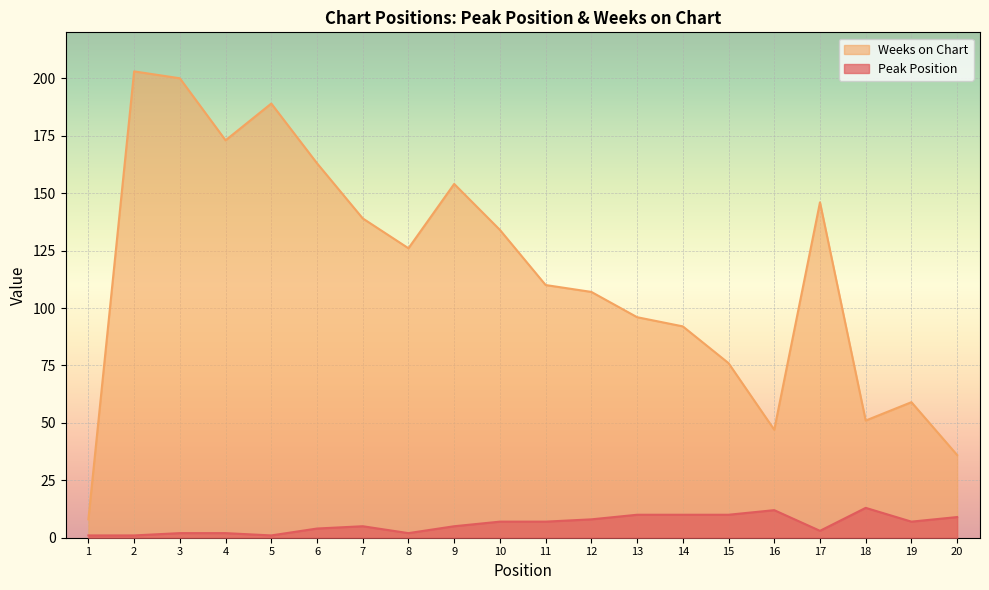

What is the total value across all series at 19?

66